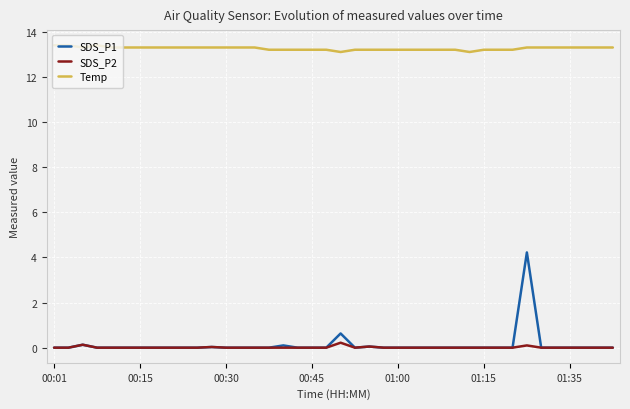

True or false: Temp and SDS_P1 intersect in this chart.

False